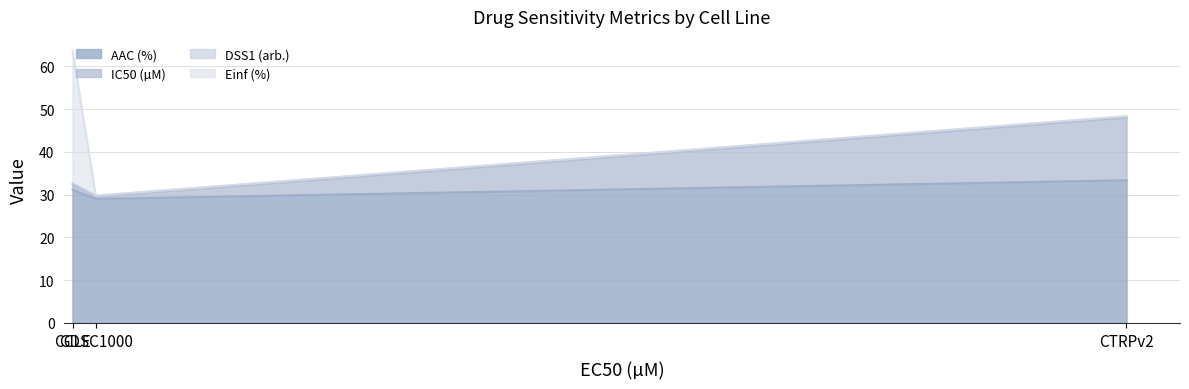

Which series changed the most between CCLE and CTRPv2?

IC50 (µM)